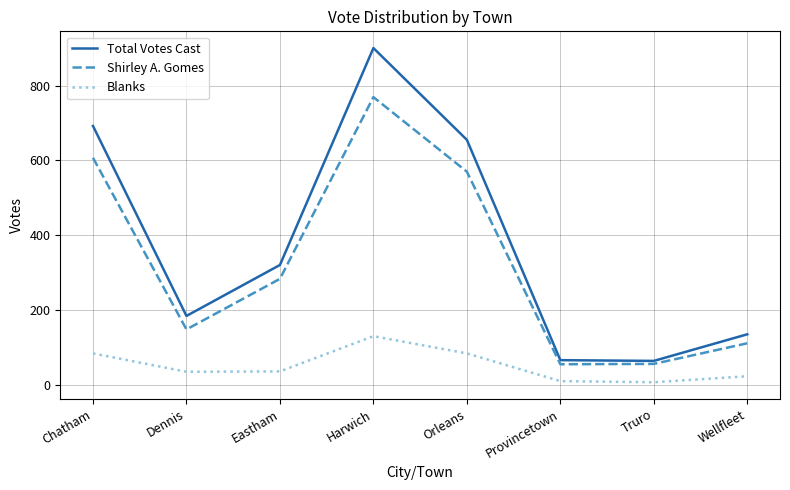

At how many categories does at least one series exceed 513?

3